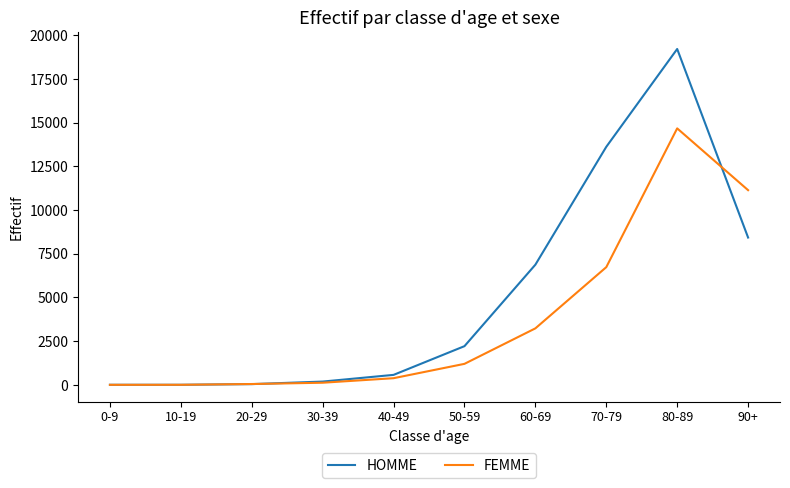

After their last crossing, which series has the higher values: FEMME or HOMME?

FEMME